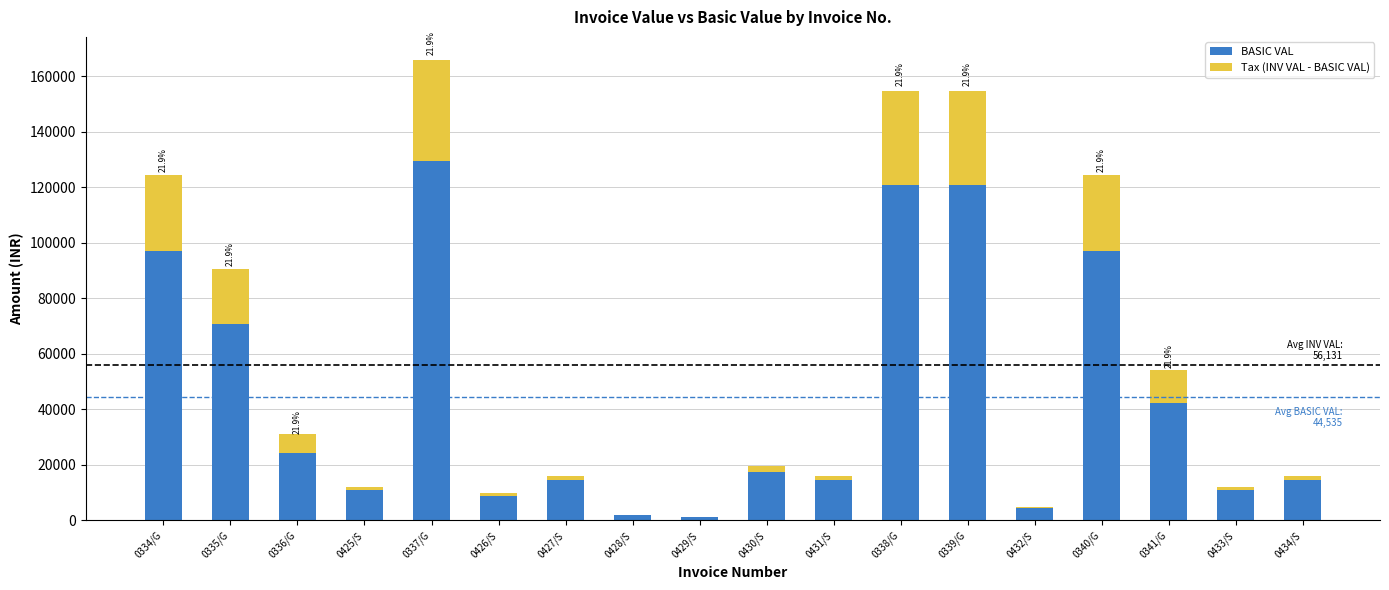

Where is BASIC VAL nearest to the value 65372?

0335/G